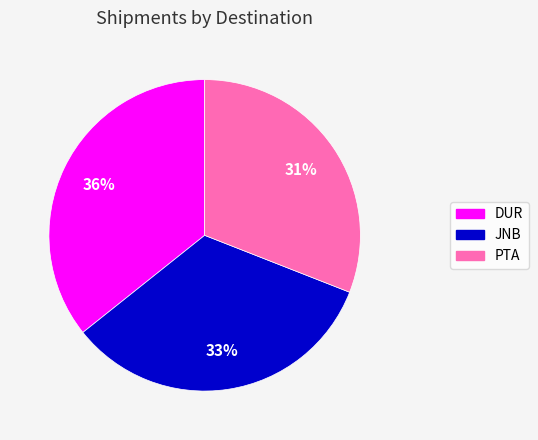

Combined, do DUR and PTA account for over 50%?

Yes